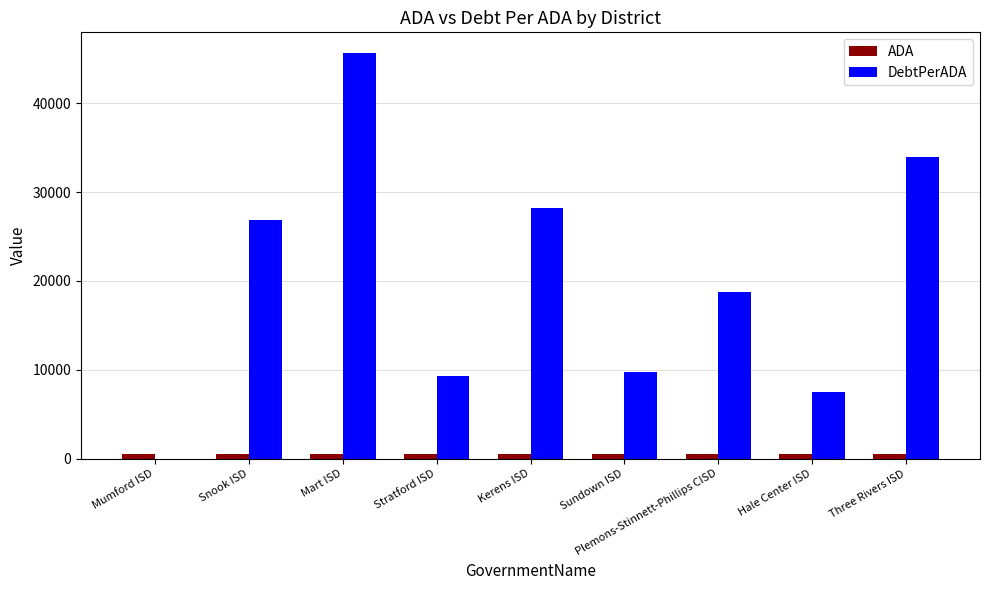

How many series are shown in this chart?

2